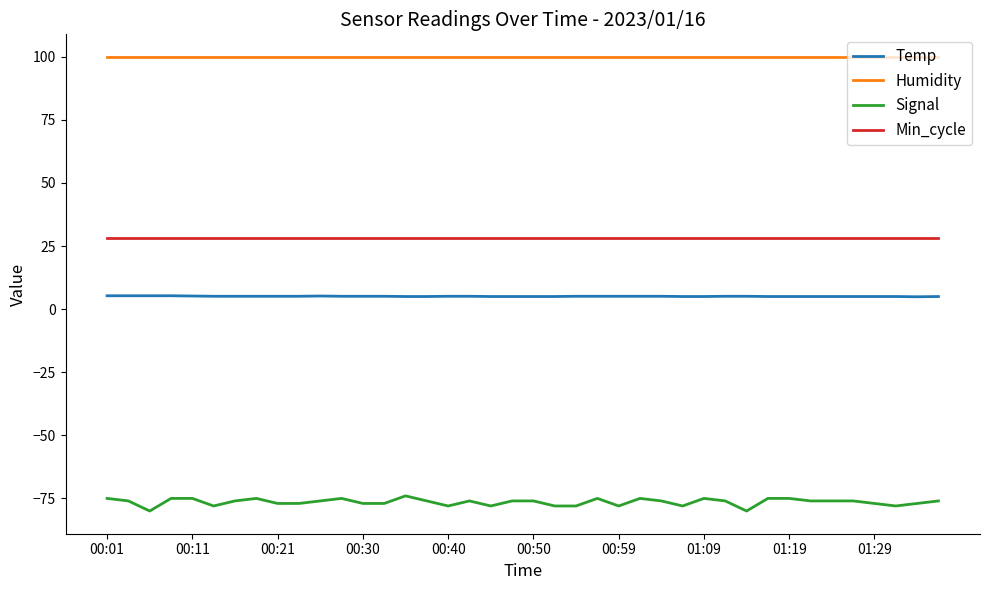

What is the difference between the maximum and minimum values in the Signal series?

6.0